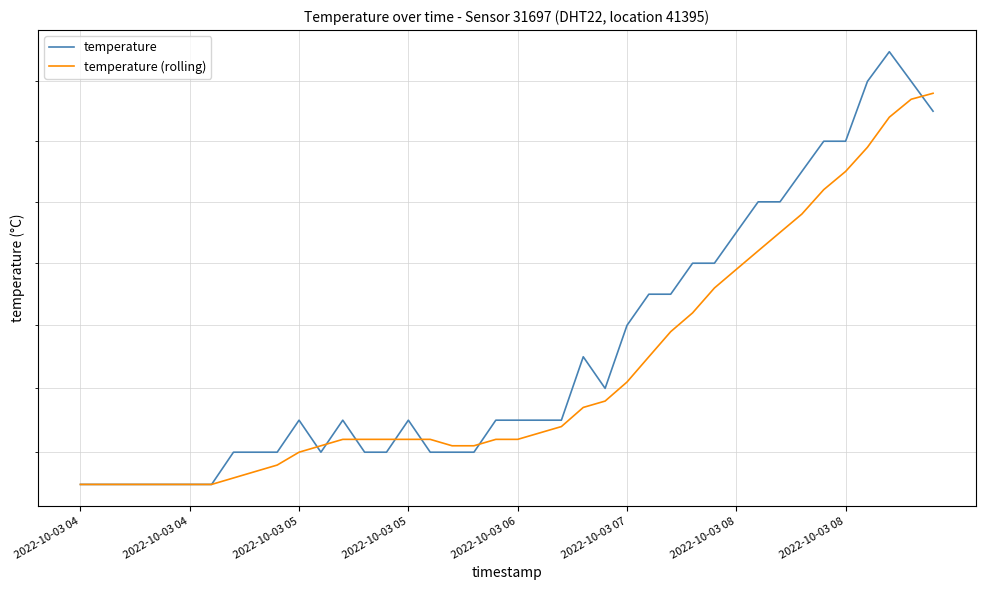

Rank the series by their average value, from lowest to highest.

temperature (rolling), temperature